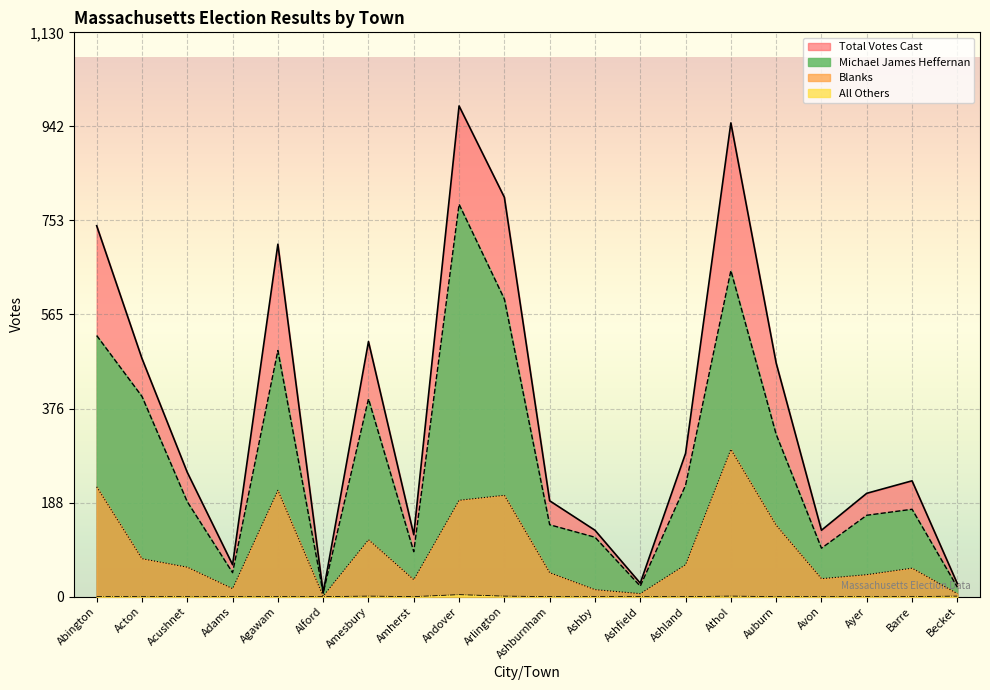

What are all the series names shown in the legend?

Total Votes Cast, Blanks, All Others, Michael James Heffernan